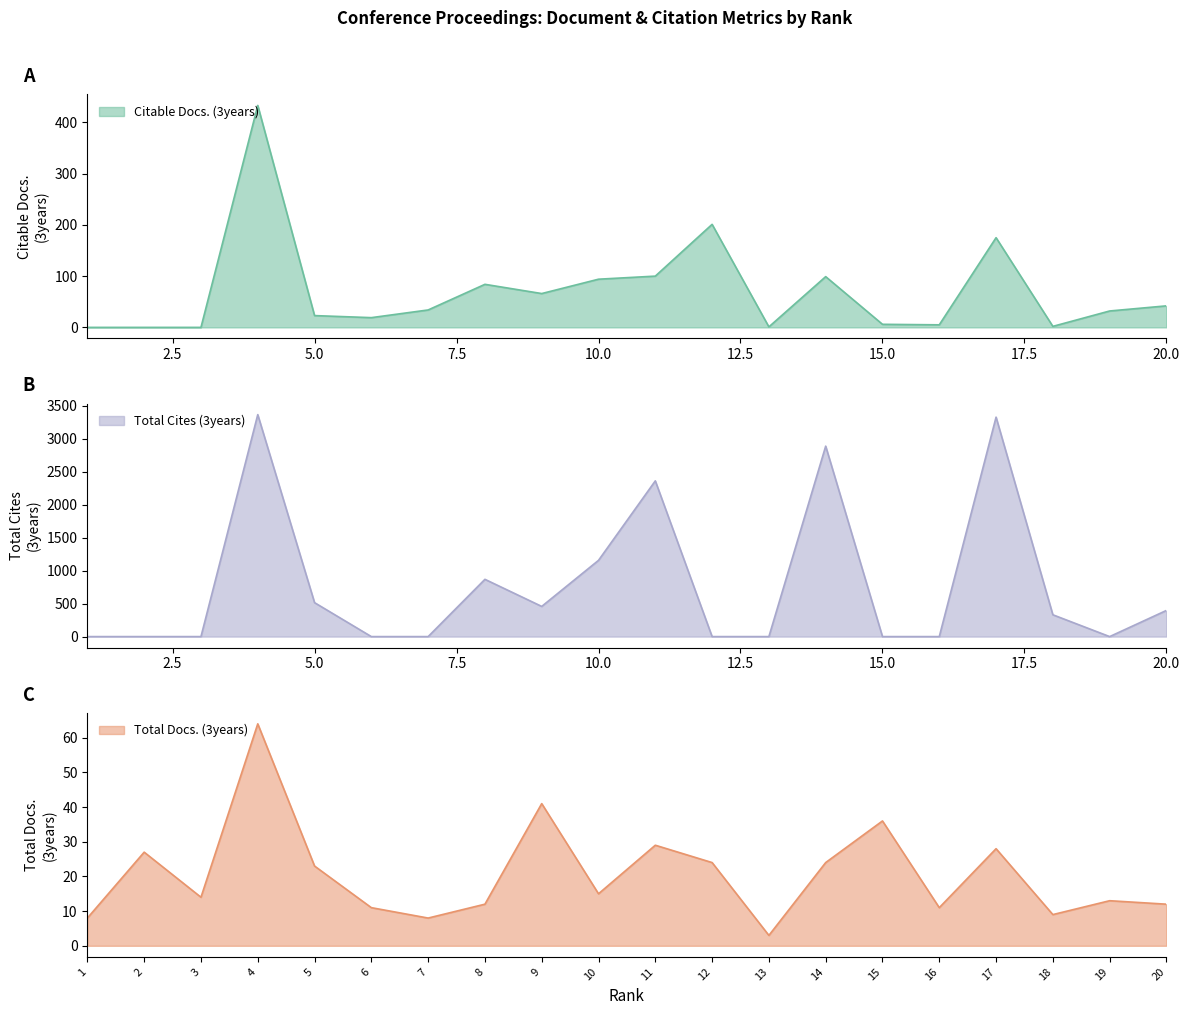

The Total Cites (3years) series shows 458 at 9. True or false?

True